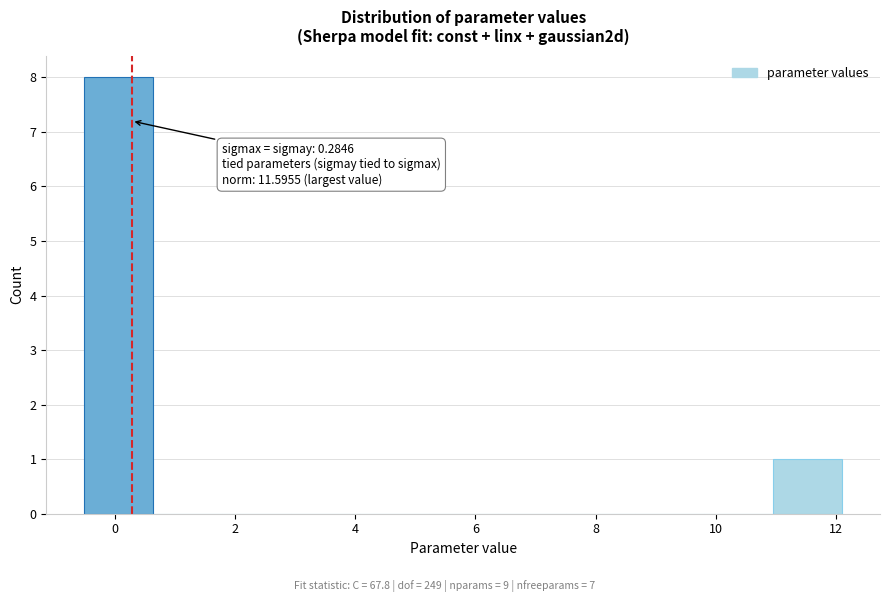

Which range on the x-axis has the tallest bar?

-0.6 to 0.6